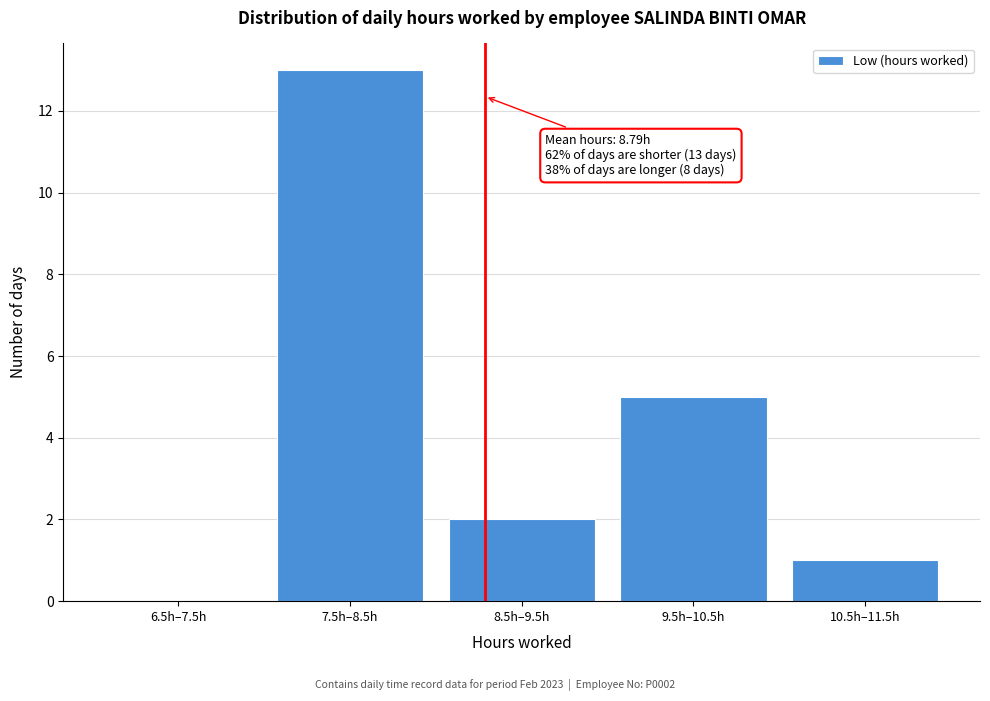

Reading right to left, what are all the values shown in this chart?

10.5h–11.5h=1	9.5h–10.5h=5	8.5h–9.5h=2	7.5h–8.5h=13	6.5h–7.5h=0